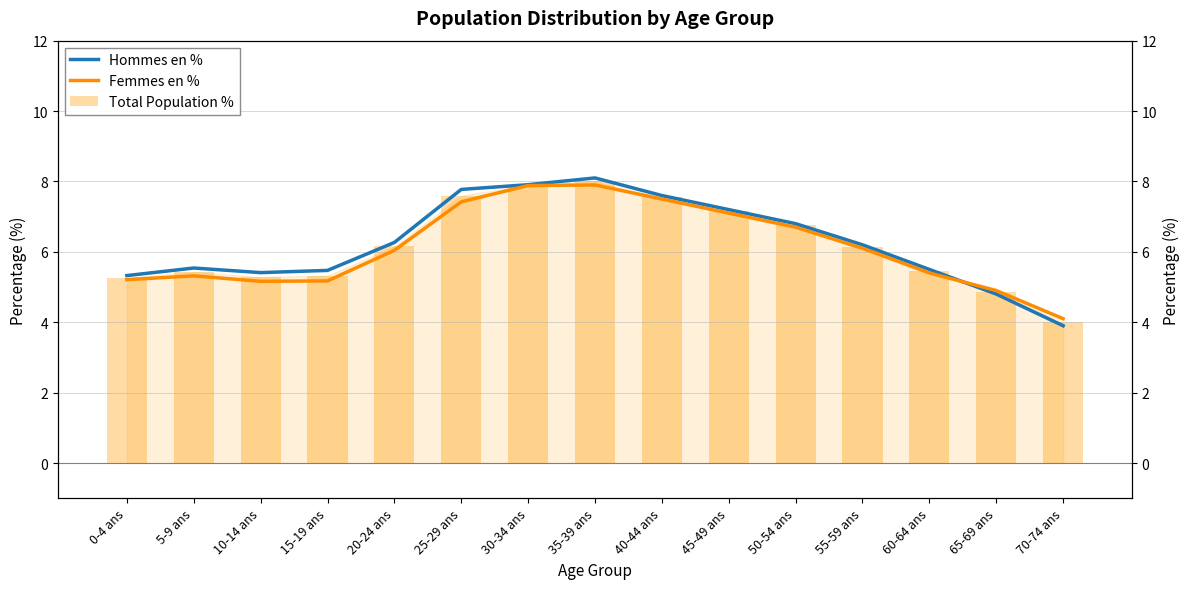

What position from the right is 40-44 ans?

7